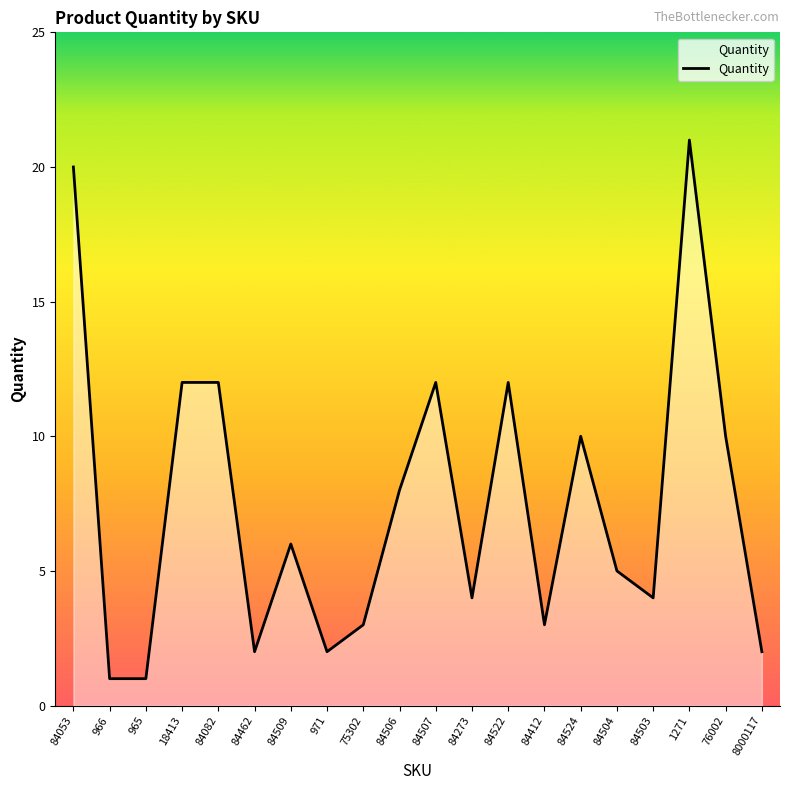

What is the difference between the values at 966 and 1271?

20